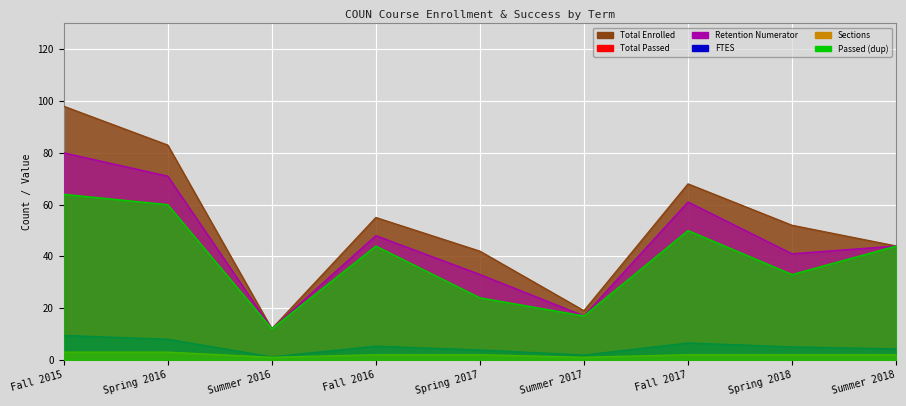

List the labels in order of RETENTION_NUMERATOR value, largest first.

Fall 2015, Spring 2016, Fall 2017, Fall 2016, Summer 2018, Spring 2018, Spring 2017, Summer 2017, Summer 2016